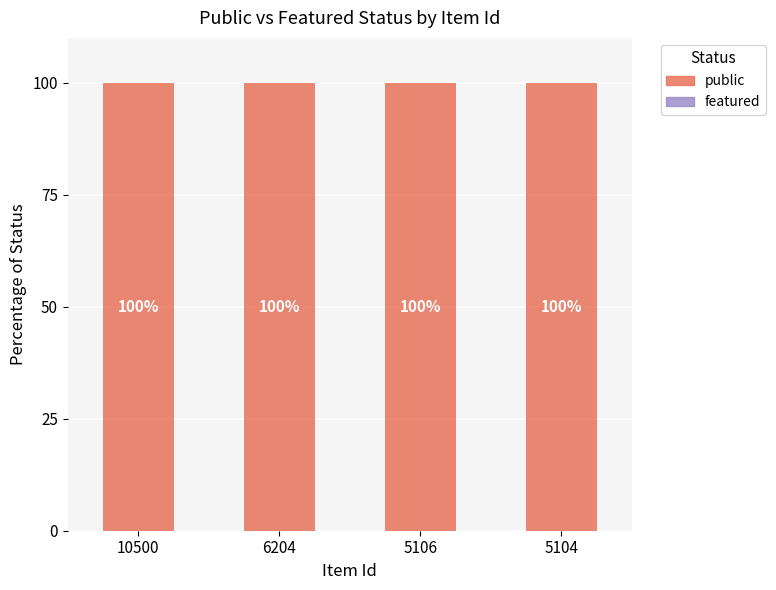

List the series in order of their overall mean, highest first.

public, featured